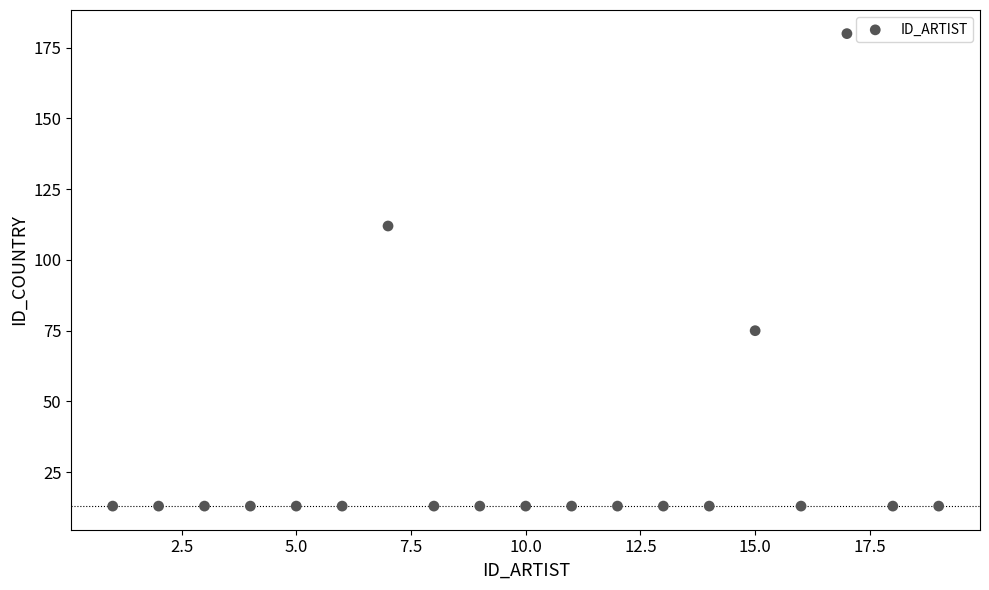

What Y value in the scatter plot is closest to 96?

112